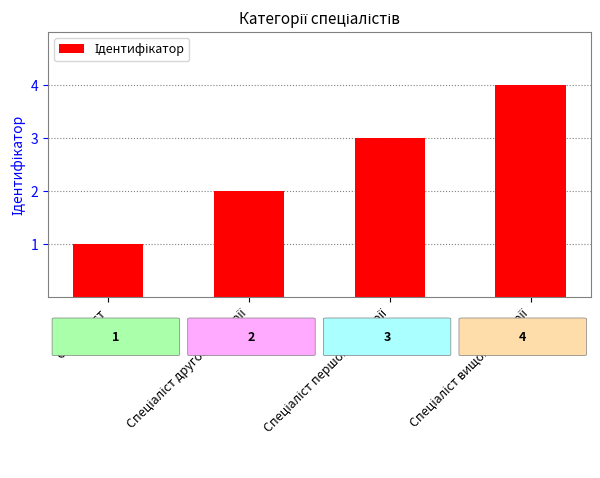

What is the greatest value displayed?

4